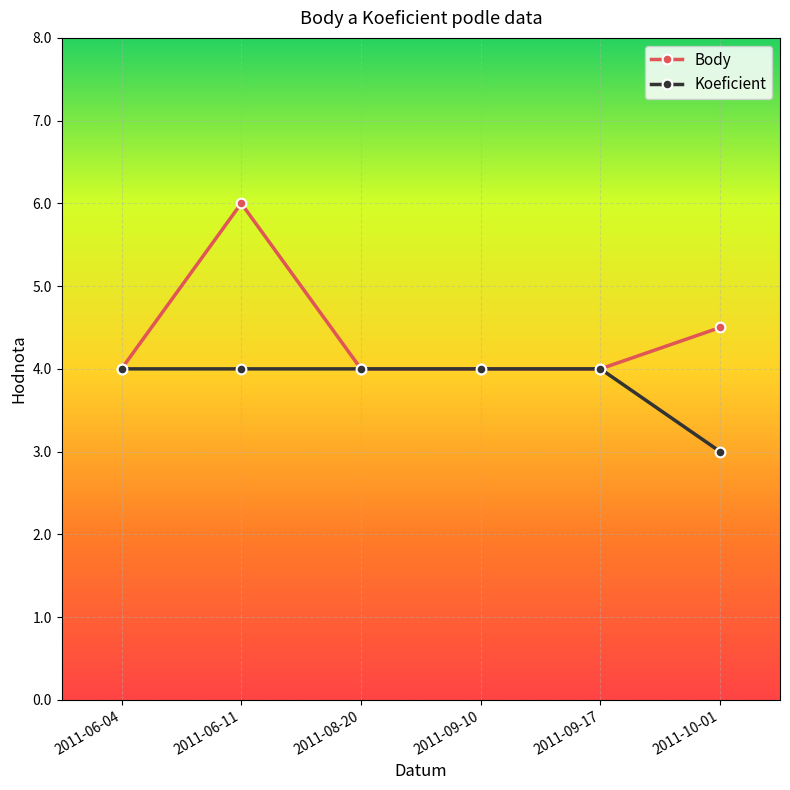

Reading left to right, what are all the values shown in this chart?

Body: 4.0	6.0	4.0	4.0	4.0	4.5
Koeficient: 4.0	4.0	4.0	4.0	4.0	3.0